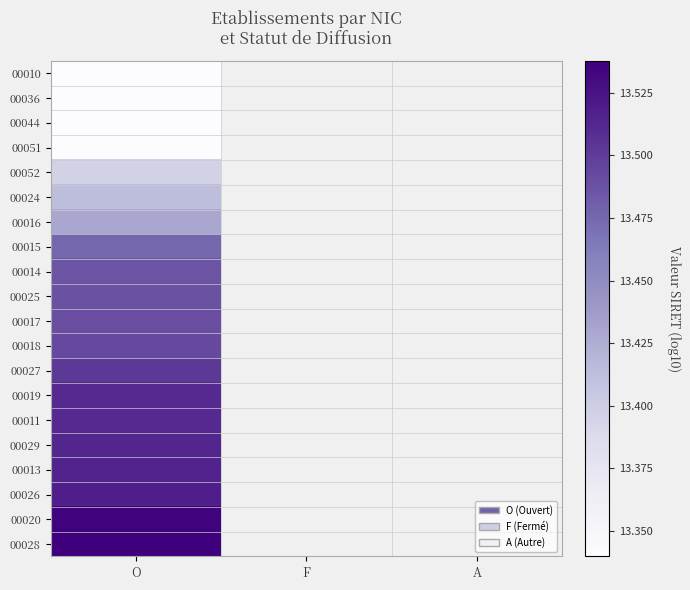

At which label does 00017 reach its minimum?

O